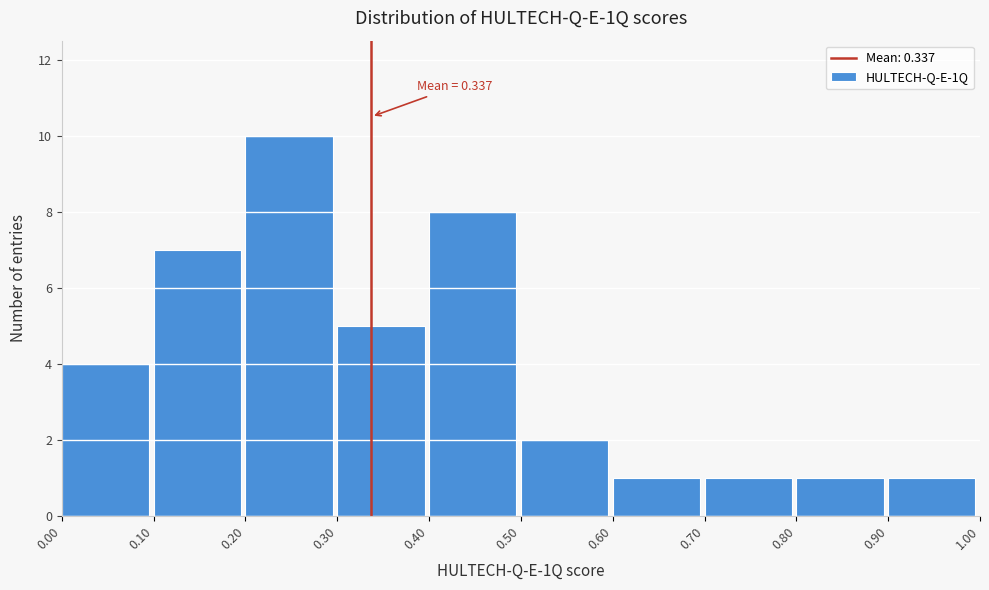

Over which range of the x-axis is the bar tallest?

0.20 to 0.30